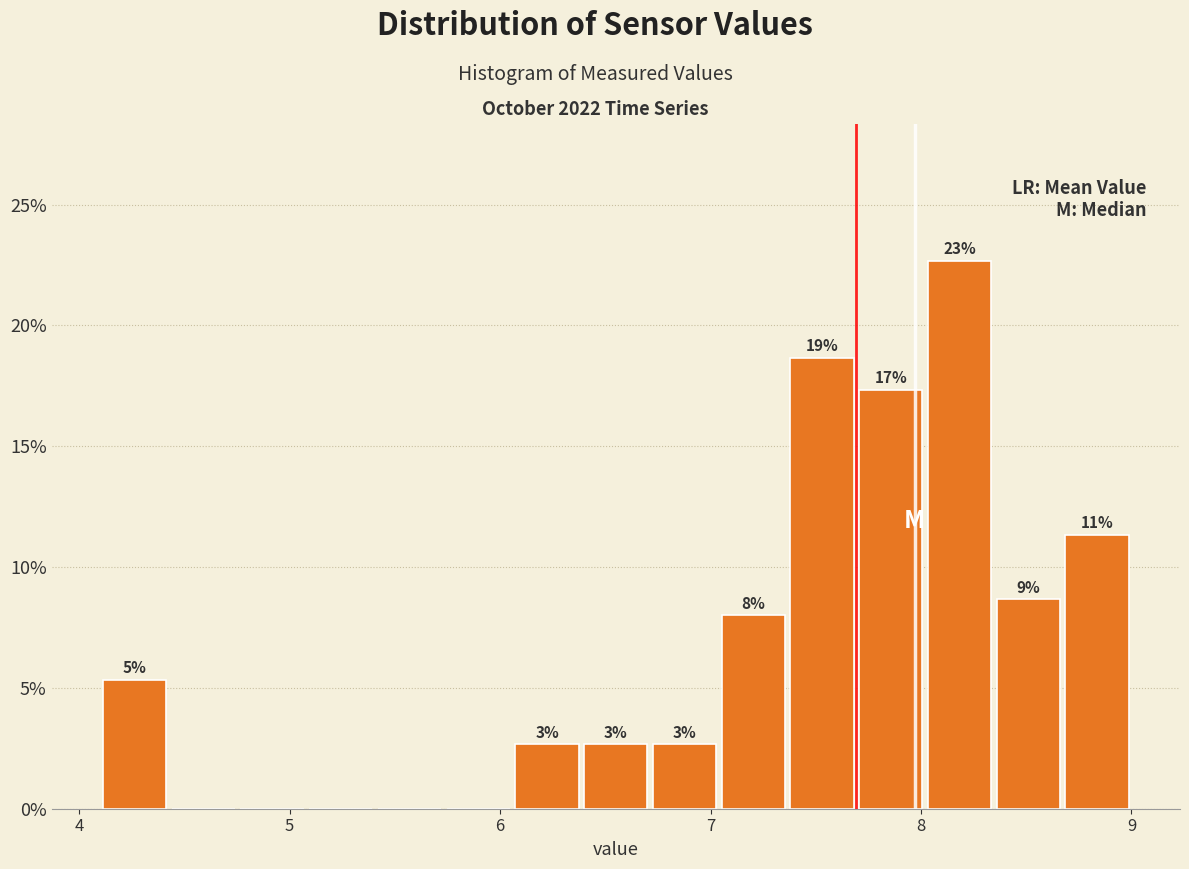

Around what value on the x-axis is the tallest bar? Give the approximate position of its centre, as read against the axis.

8.2